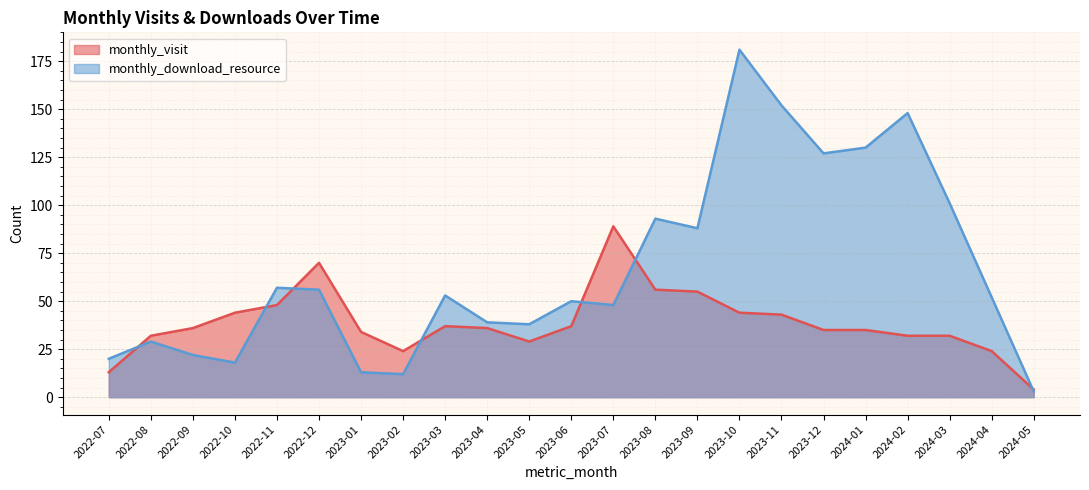

Rank the series by their average value, from lowest to highest.

monthly_visit, monthly_download_resource